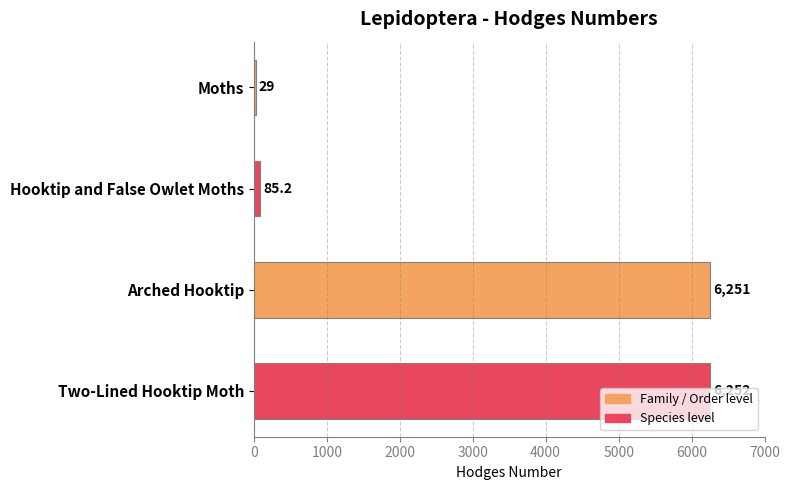

The chart shows a value of 29.0 at Moths. True or false?

True